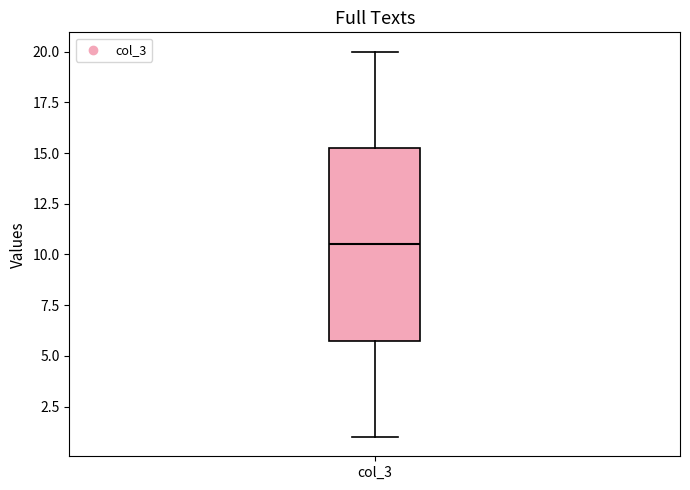

Transcribe this box plot: give where the median line is, the range the box spans, and where the two whiskers end, as read against the y-axis. The values are not printed on the chart, so give them approximately, as read against the axis.

median 10.5, box 6.0 to 15.5, whiskers 1.0 to 20.0